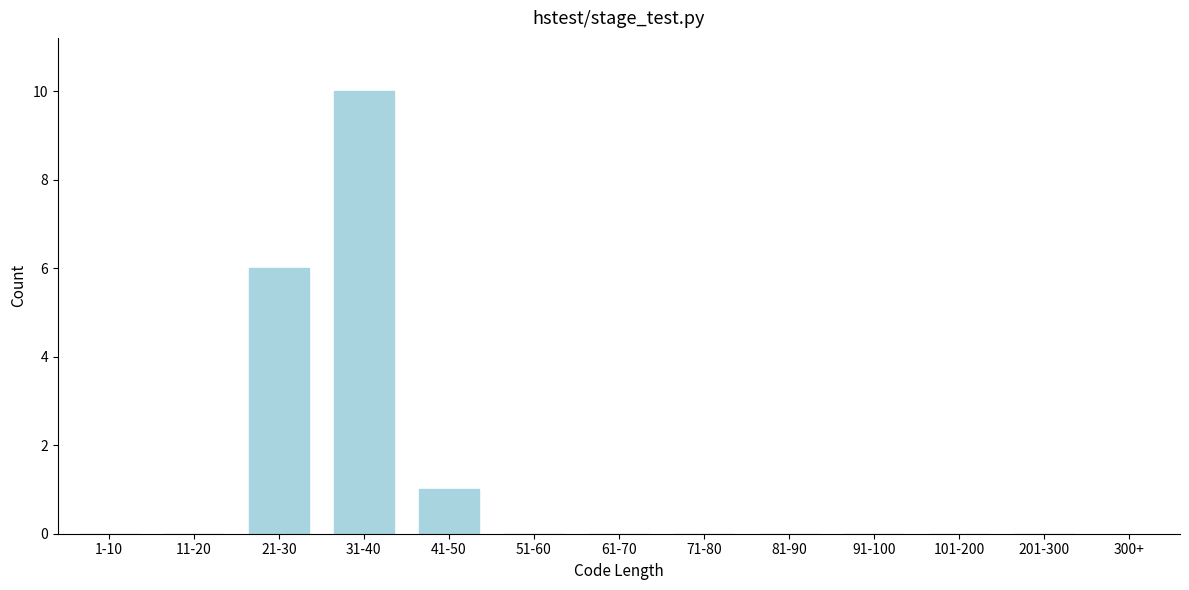

Reading right to left, what are all the values shown in this chart?

201-300=0	101-200=0	91-100=0	81-90=0	71-80=0	61-70=0	51-60=0	41-50=1	31-40=10	21-30=6	11-20=0	1-10=0